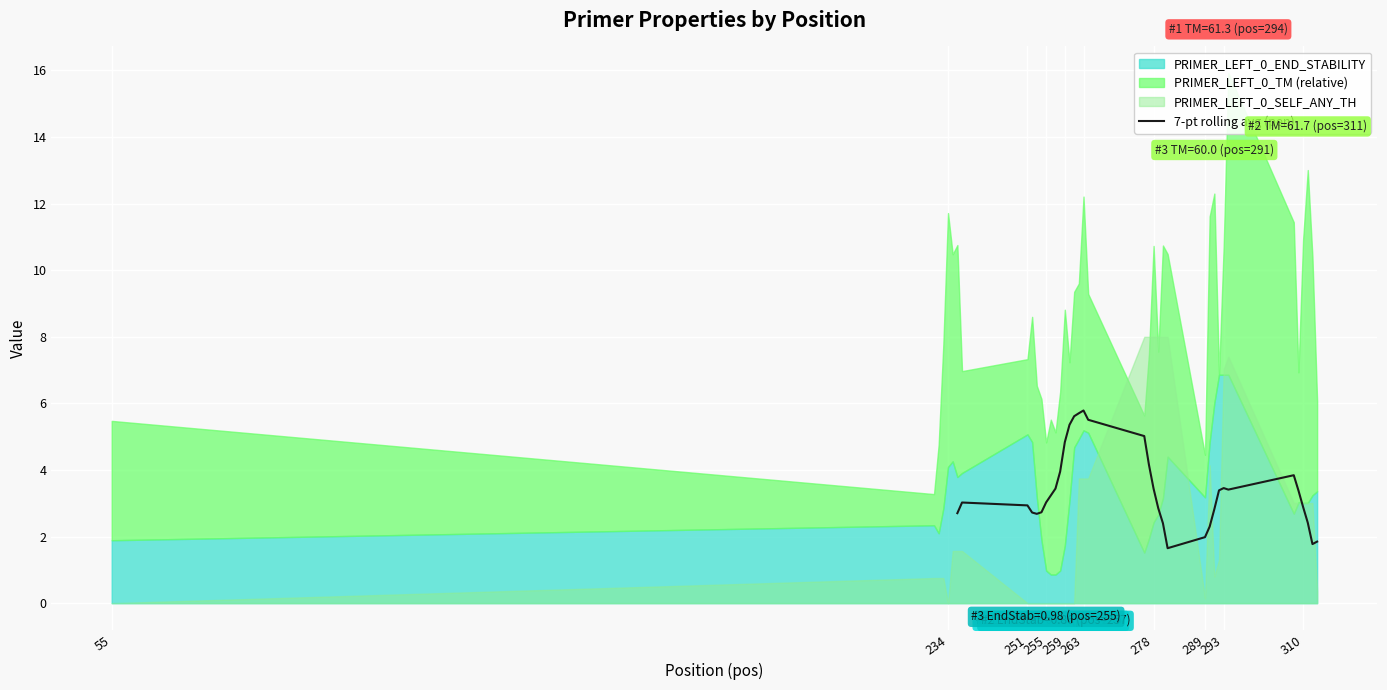

The 7-pt rolling avg (pen) series shows 2.0 at 289. True or false?

True